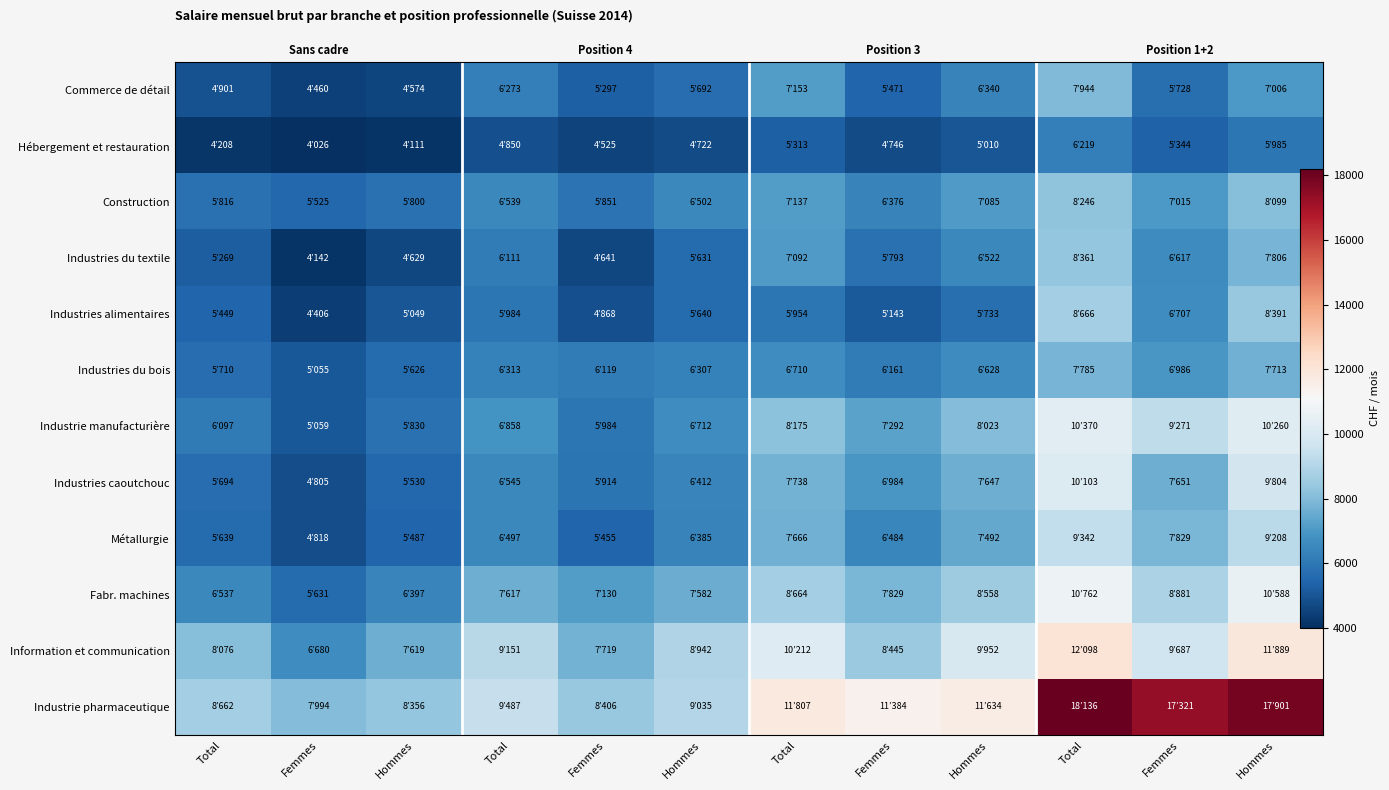

Which series has the widest spread of values?

Industrie pharmaceutique